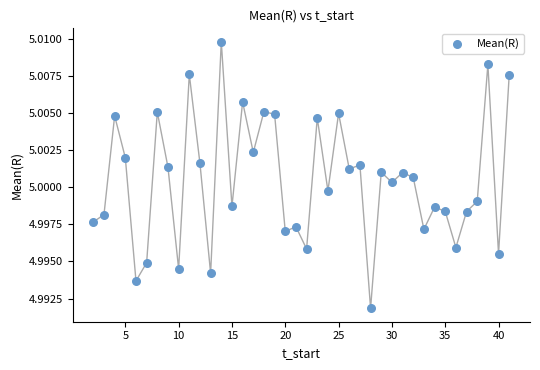

What is the range of X values (max minus min)?

39.0